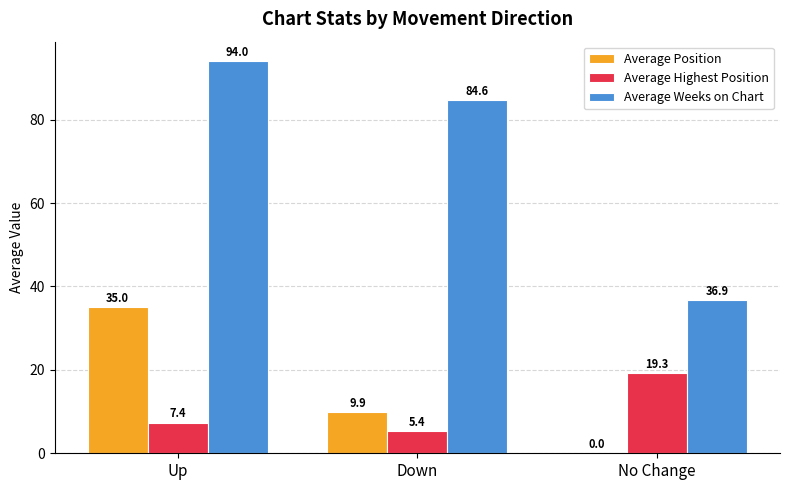

Count the number of data series in this chart.

3